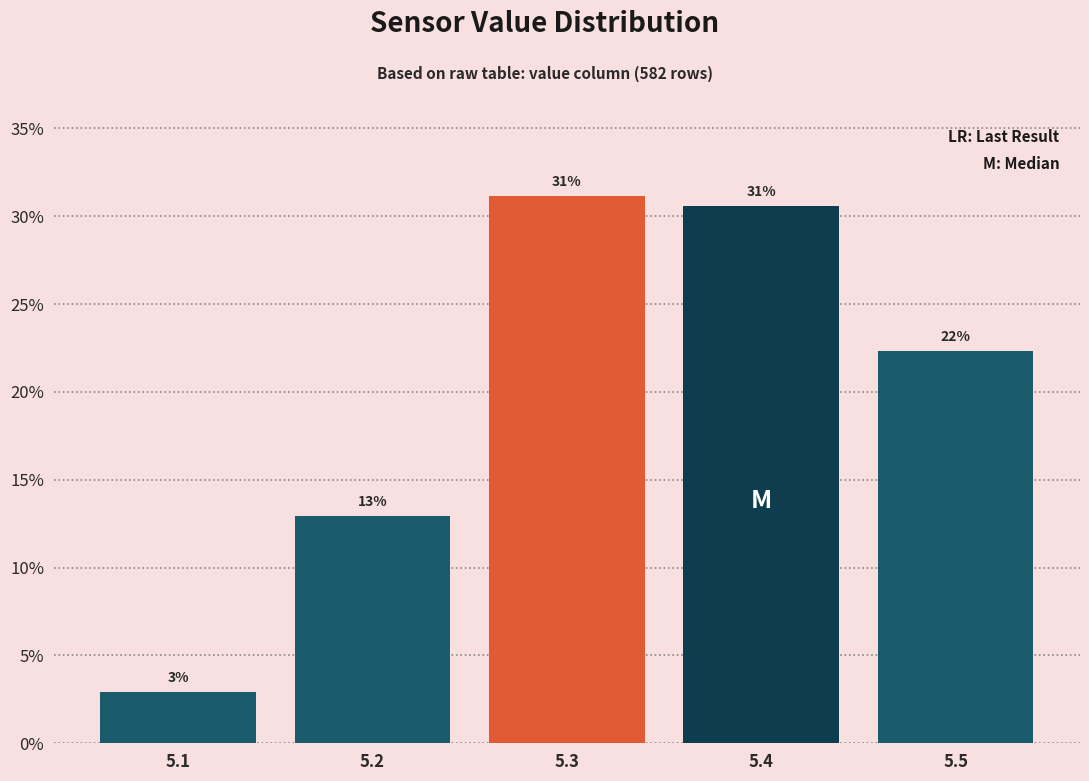

How many bars are there in total?

5